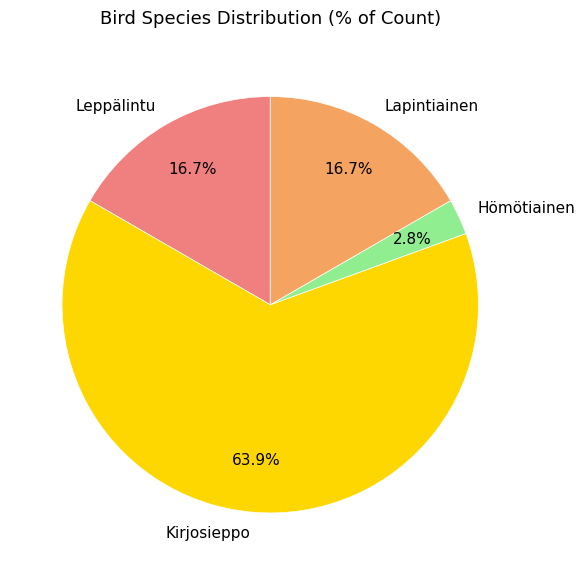

Which has a higher value, Lapintiainen or Hömötiainen?

Lapintiainen